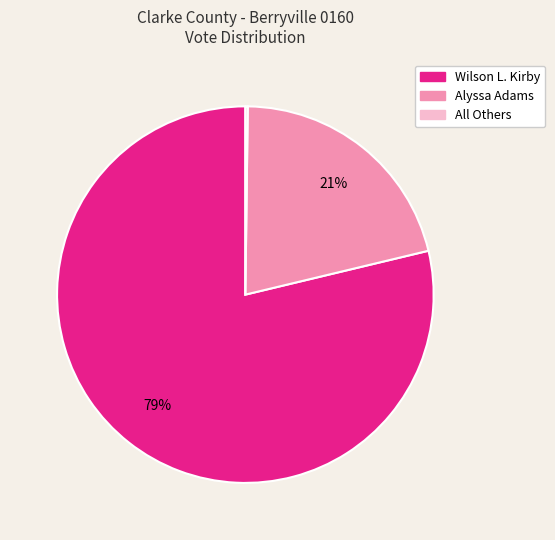

The Wilson L. Kirby slice represents 65% of the pie. True or false?

False